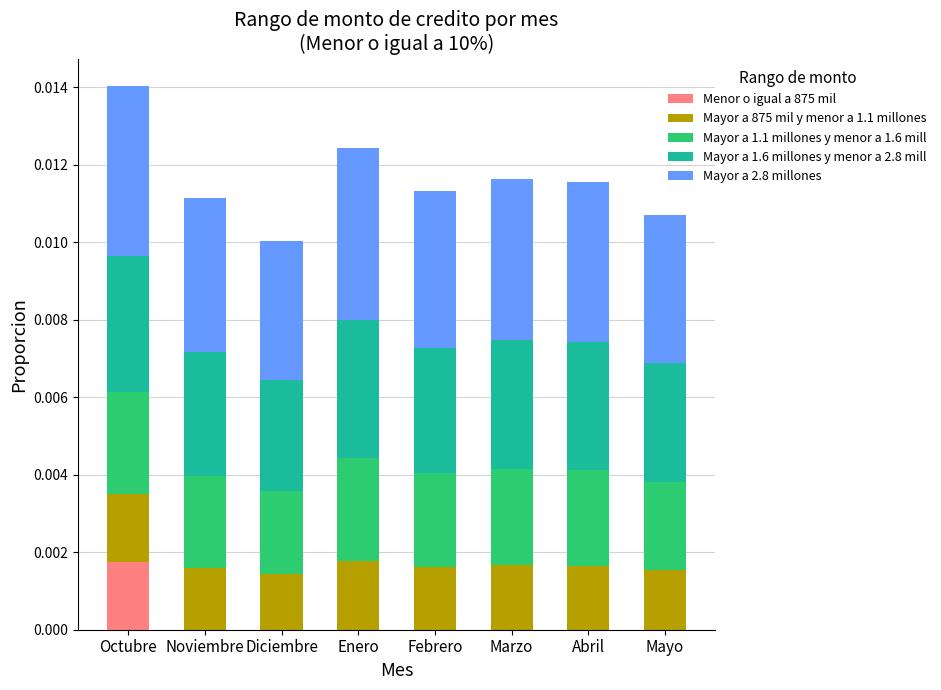

What are all the series names shown in the legend?

Menor o igual a 875 mil, Mayor a 875 mil y menor a 1.1 millones, Mayor a 1.1 millones y menor a 1.6 mill, Mayor a 1.6 millones y menor a 2.8 mill, Mayor a 2.8 millones